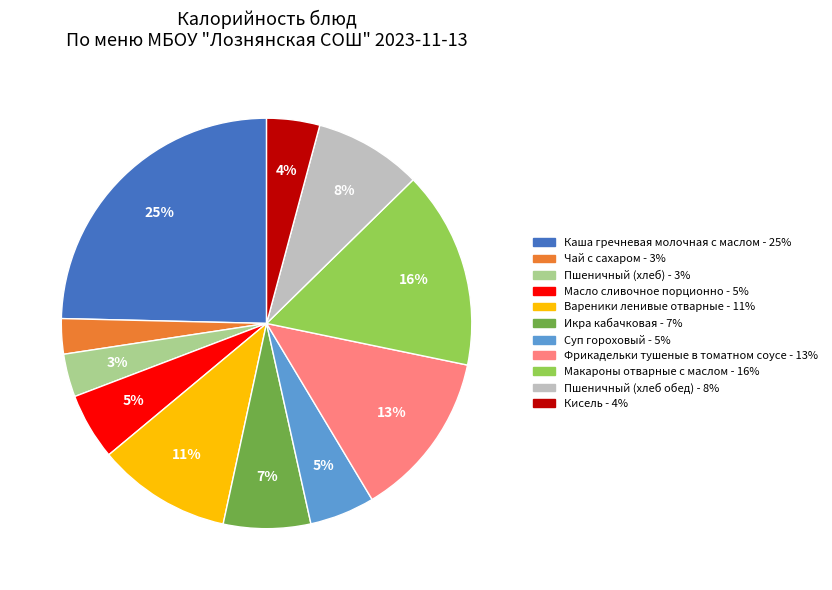

Which category has the biggest portion of the pie?

Каша гречневая молочная с маслом